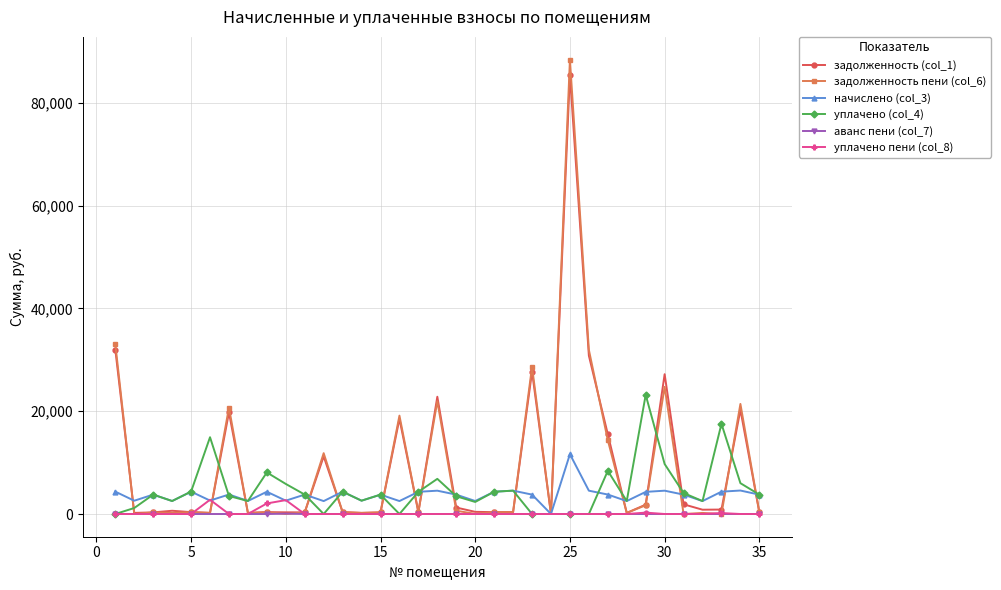

Is this an area chart (filled region under the line)?

No